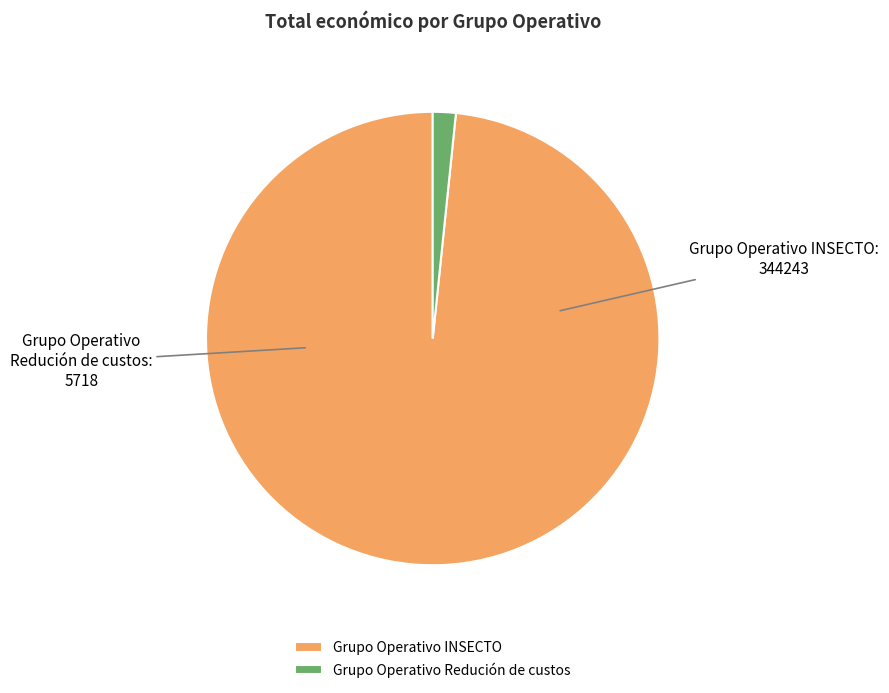

Does Grupo Operativo INSECTO account for over 50% of the chart?

Yes